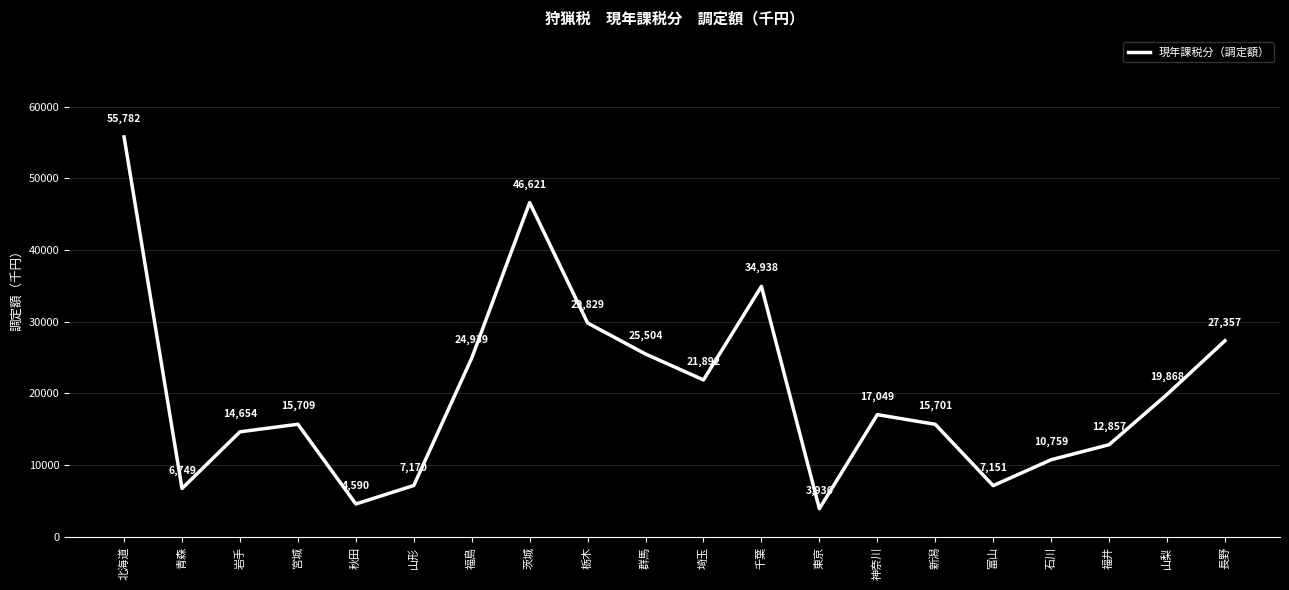

How many lines are shown in the chart?

1